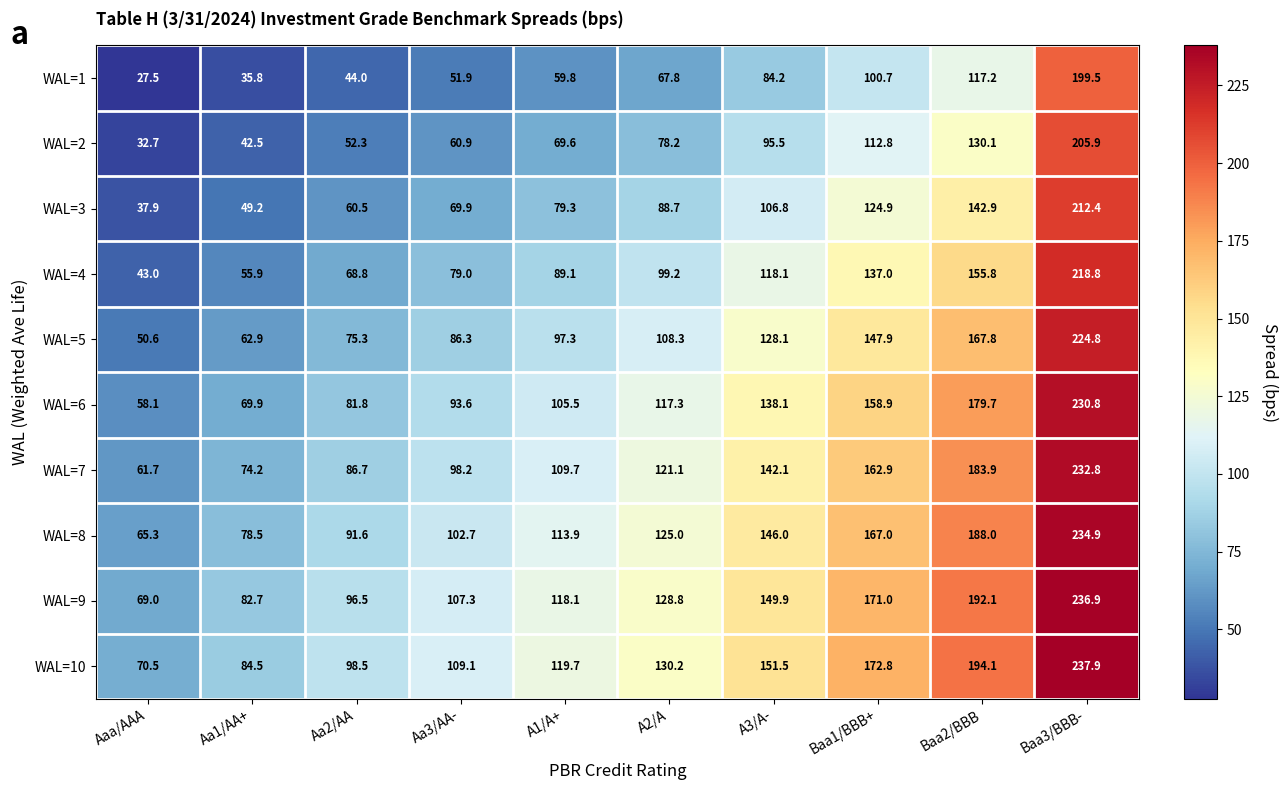

What is the maximum value for WAL=3?

212.4